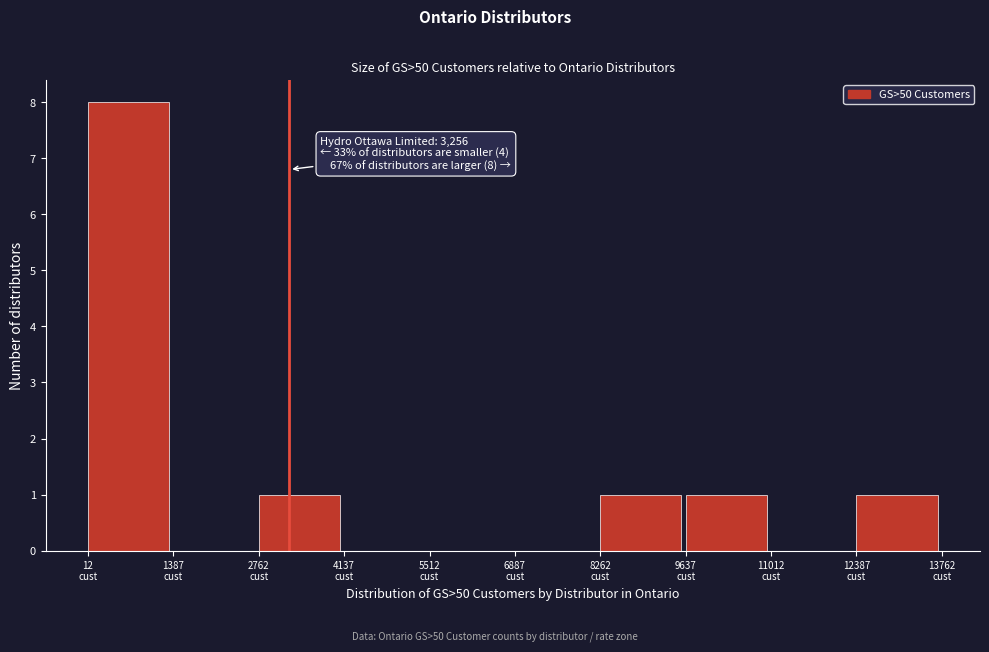

Over which range of the x-axis is the bar tallest?

0 to 1400